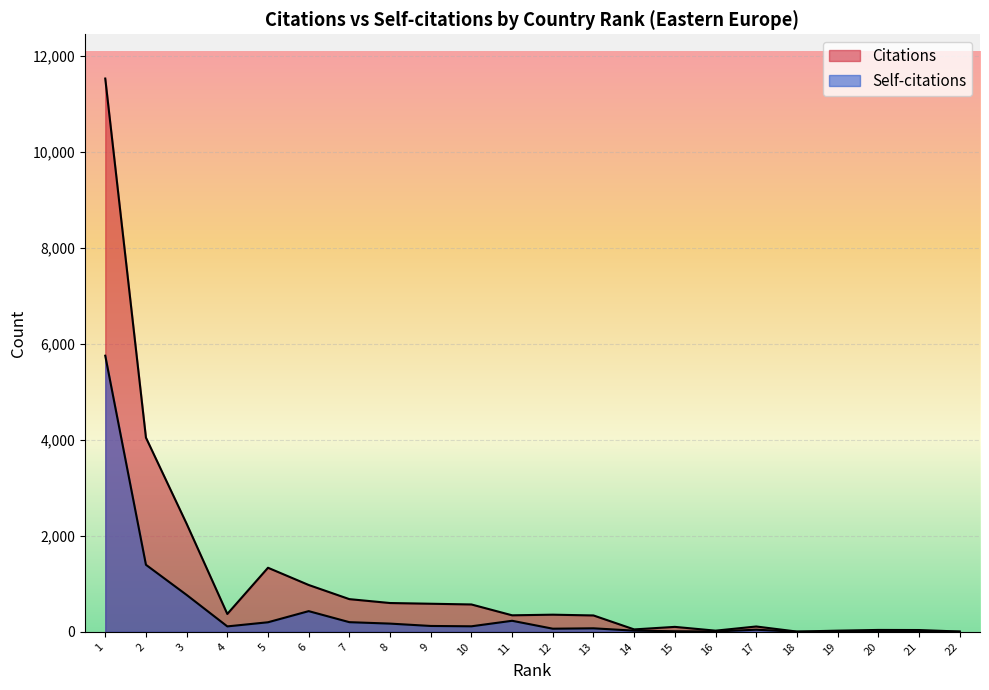

What is the difference between the maximum and minimum values in the Citations series?

11525